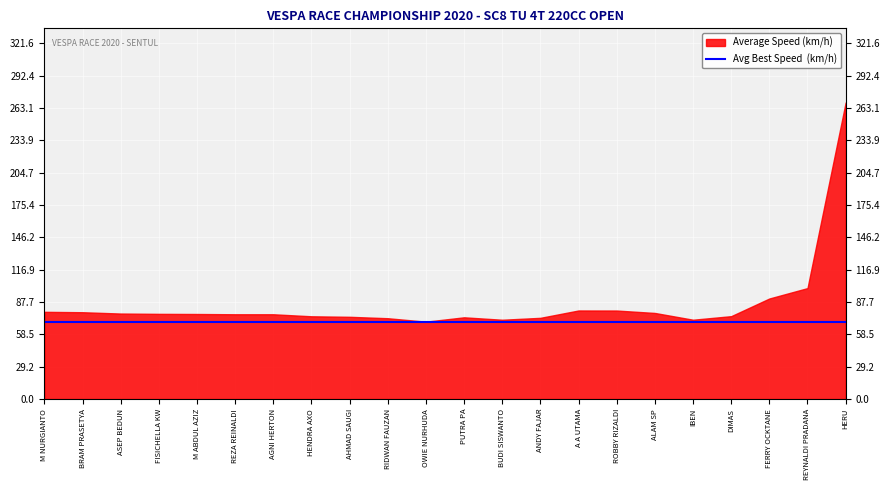

What is the difference between the maximum and minimum values?

198.1